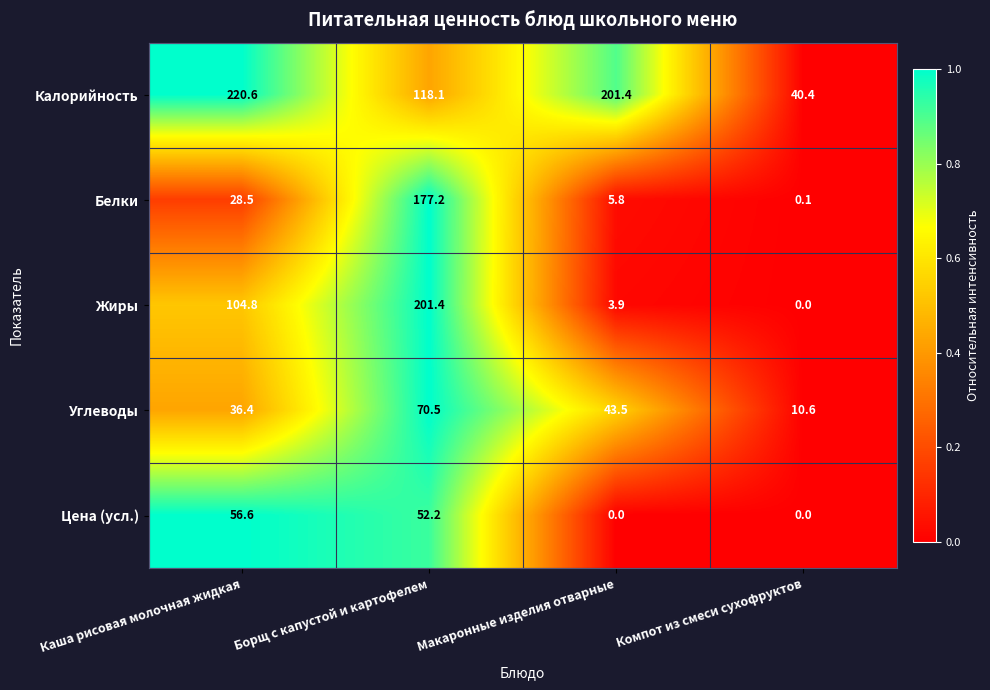

At which label does Углеводы first exceed 43?

Борщ с капустой и картофелем